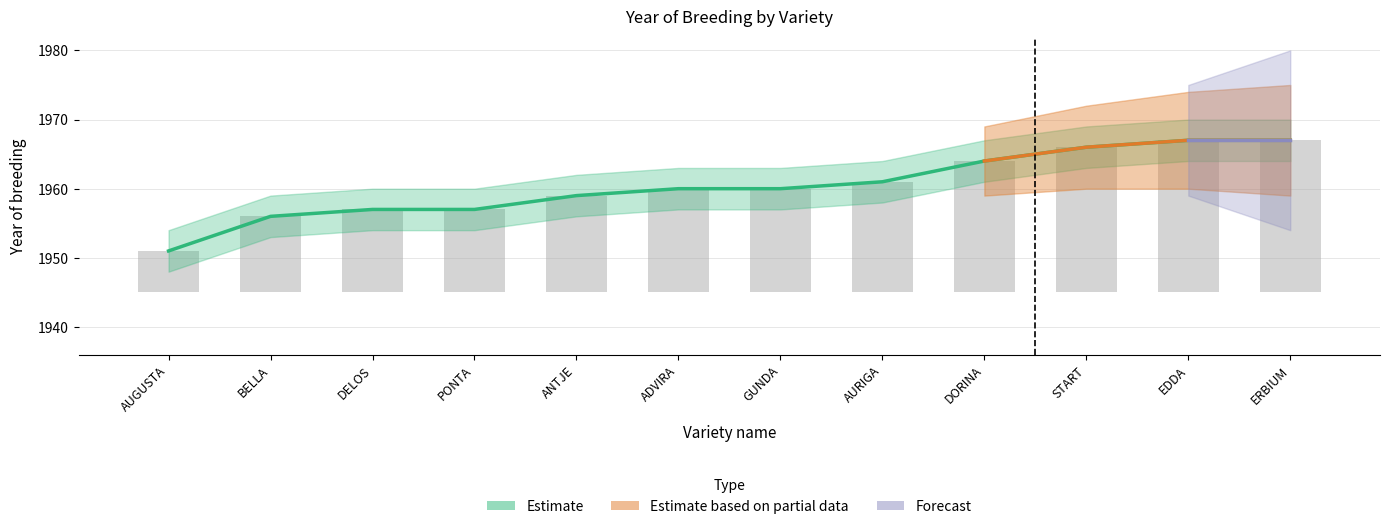

What position from the right is GUNDA?

6